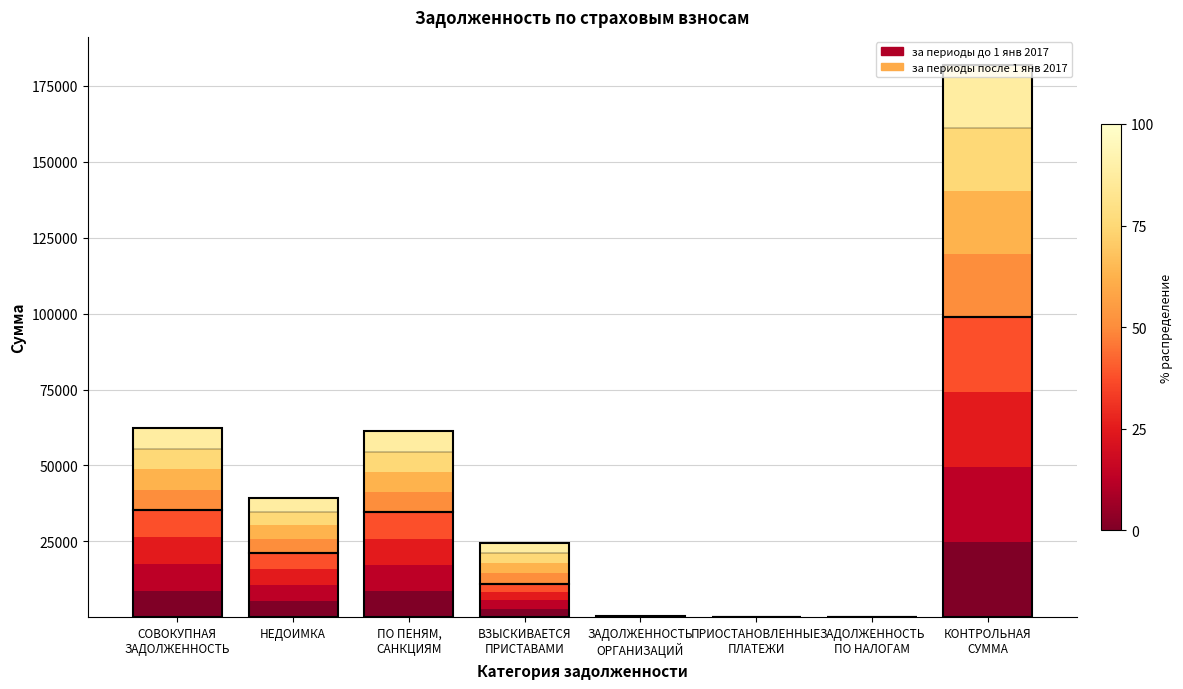

What is the average value of the за периоды до 1 янв 2017 series?

6289.2